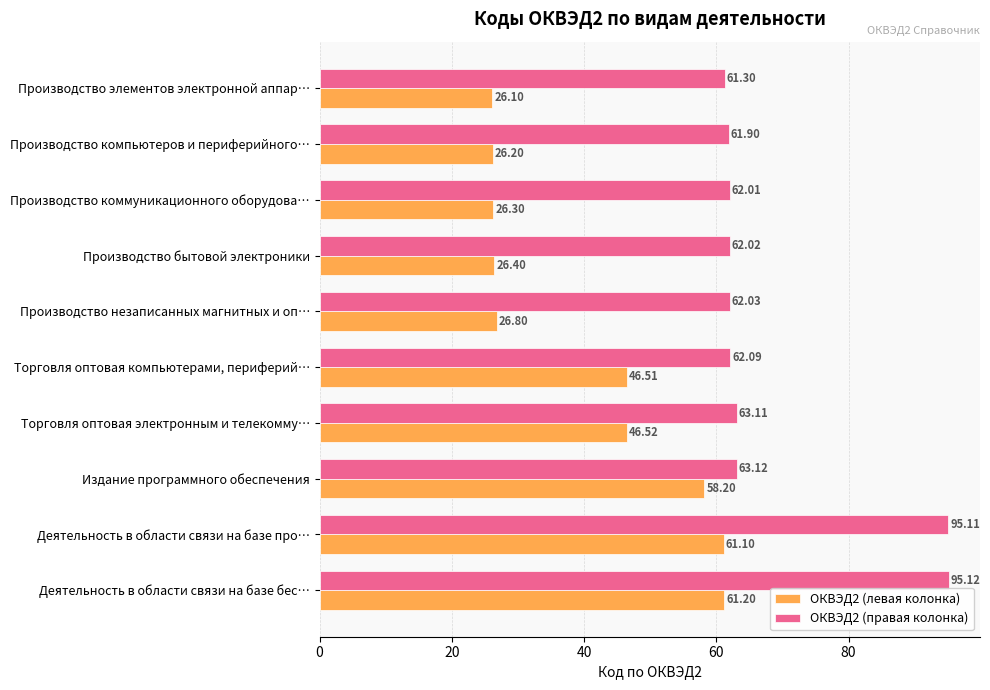

Which series changed the most between Издание программного обеспечения and Деятельность в области связи на базе про…?

ОКВЭД2 (правая колонка)